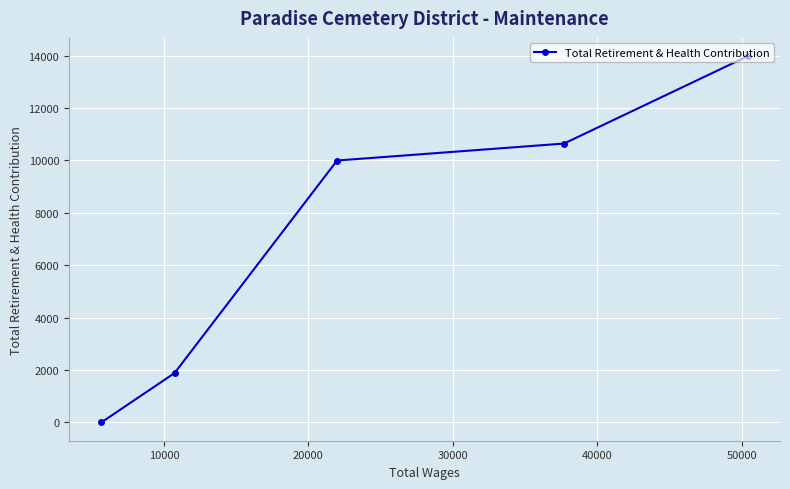

What is the average value?

7299